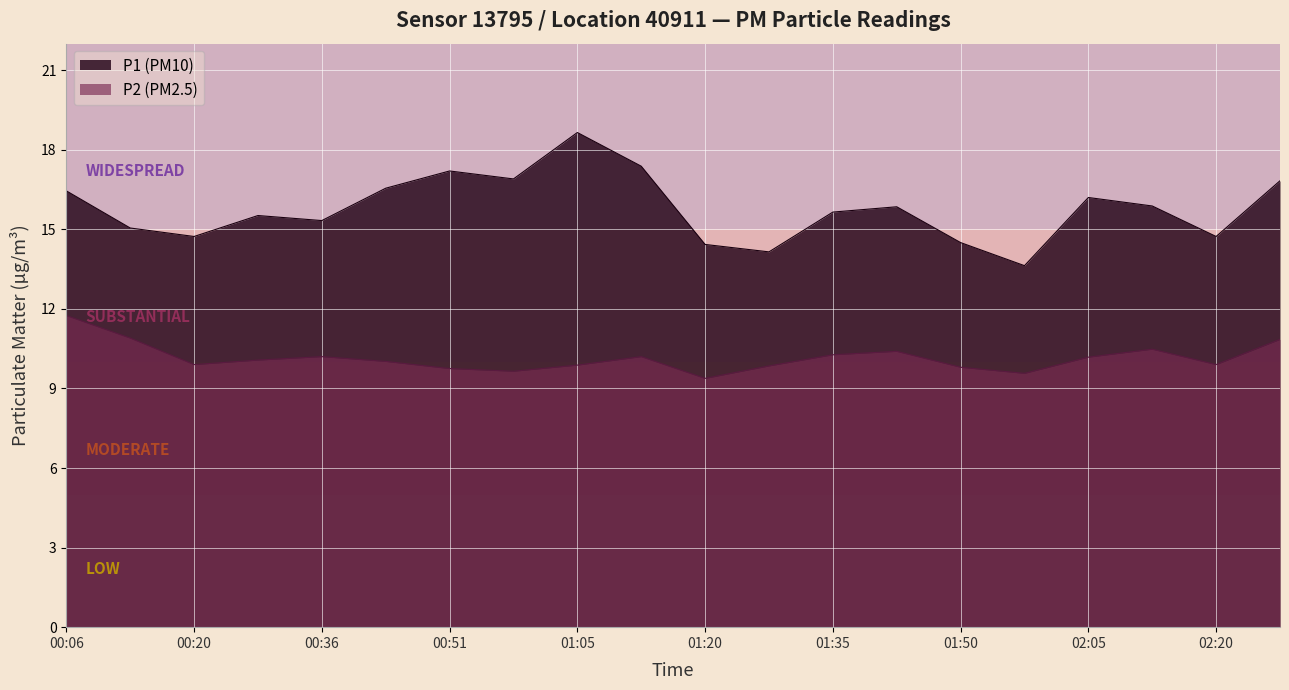

Read the P1 value at 02:05.

16.2